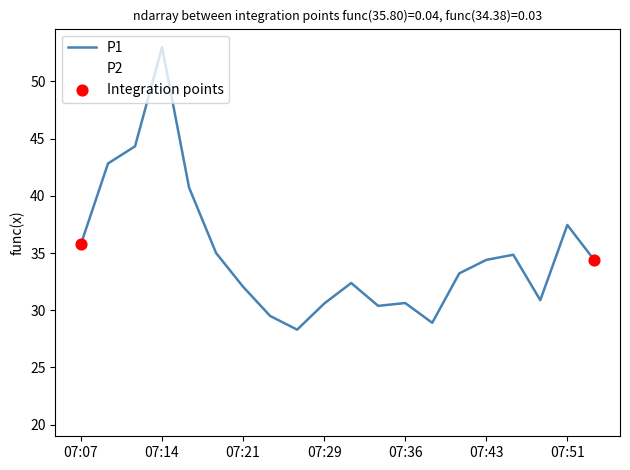

What is the maximum value shown in the chart?

53.0